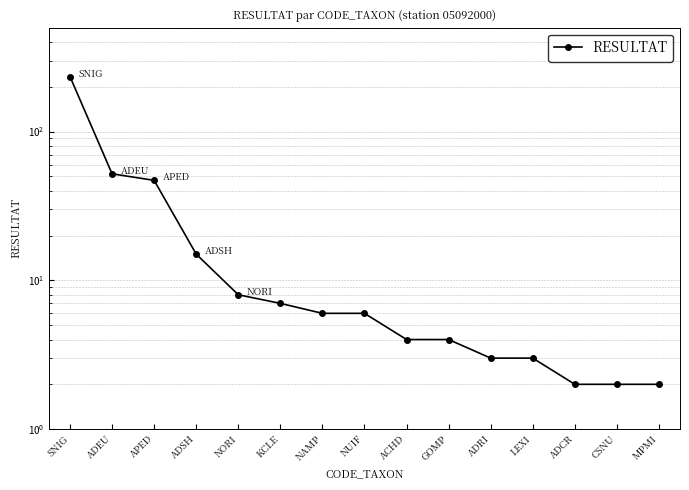

What is the change in value from APED to ADSH?

-32